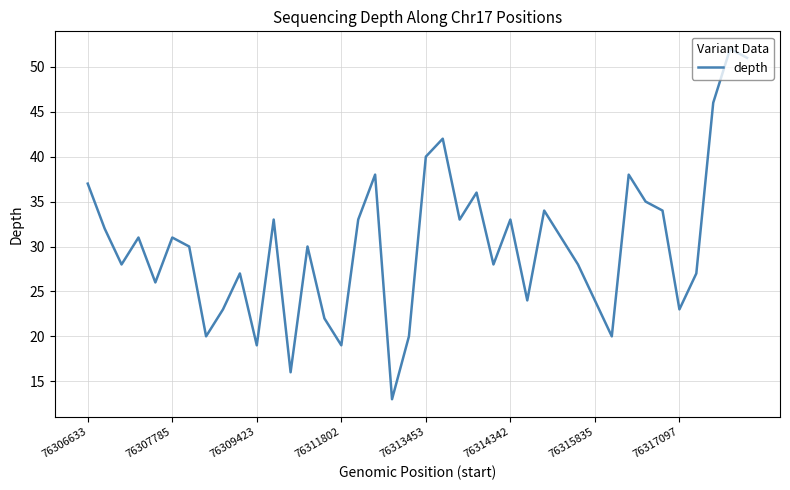

Reading right to left, transcribe all the data shown in this chart.

51	52	46	27	23	34	35	38	20	24	28	31	34	24	33	28	36	33	42	40	20	13	38	33	19	22	30	16	33	19	27	23	20	30	31	26	31	28	32	37